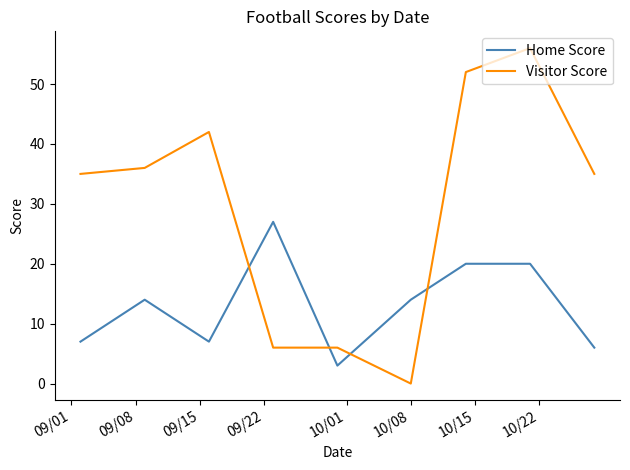

Rank the series by their maximum value, from lowest to highest.

Home Score, Visitor Score